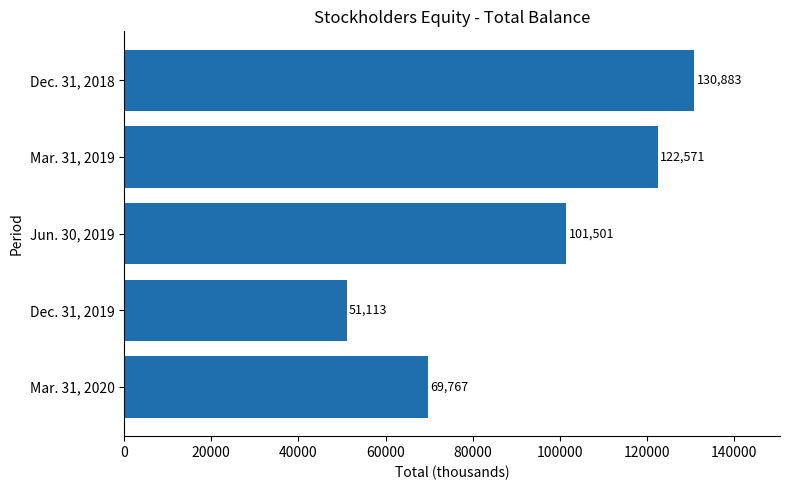

Reading top to bottom, what are all the values shown in this chart?

Dec. 31, 2018=130883	Mar. 31, 2019=122571	Jun. 30, 2019=101501	Dec. 31, 2019=51113	Mar. 31, 2020=69767